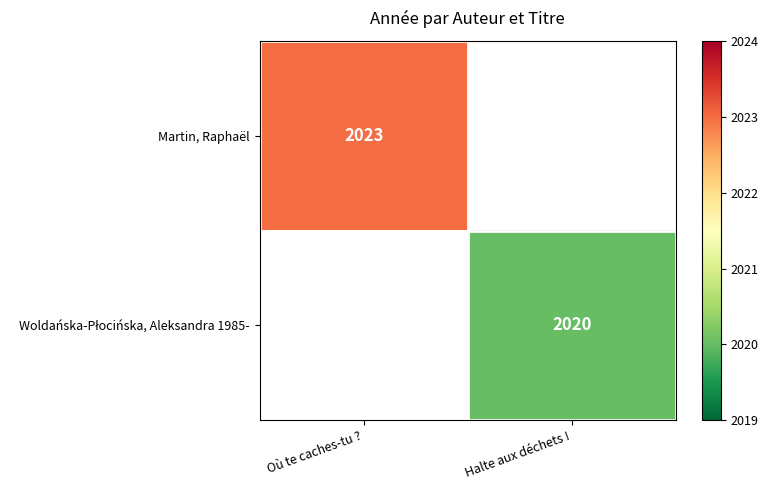

Is it true that Martin, Raphaël equals 3123 at Où te caches-tu ??

False